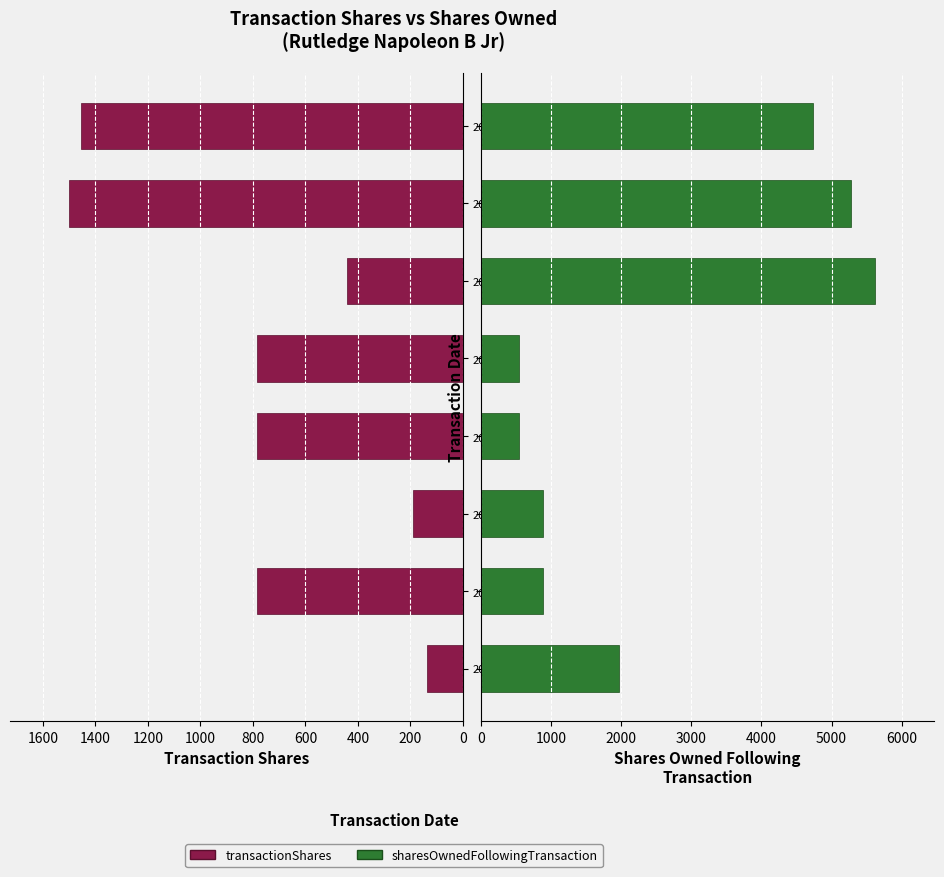

How many data points in transactionShares are above 785?

2